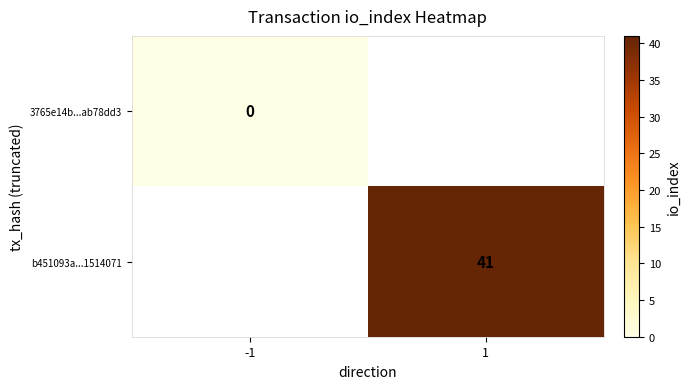

How many distinct data groups are displayed?

2